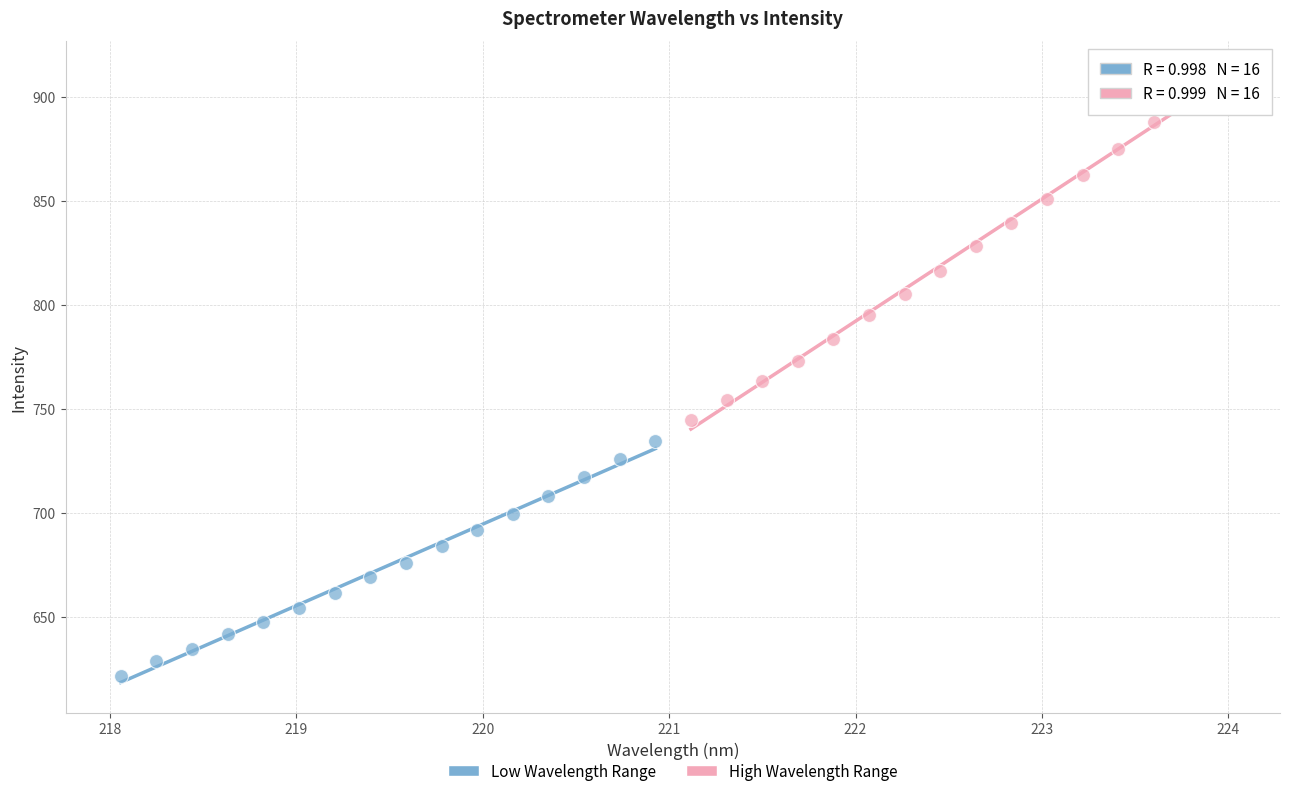

Which series reaches the minimum Y coordinate?

Low Wavelength Range